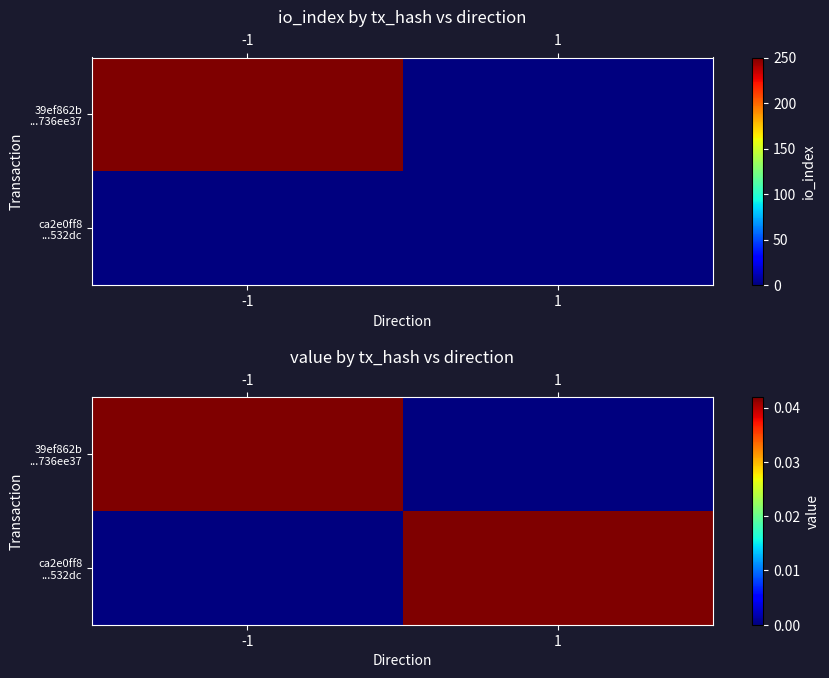

True or false: ca2e0ff8 ...532dc has a value of 0.0 at 1.

True